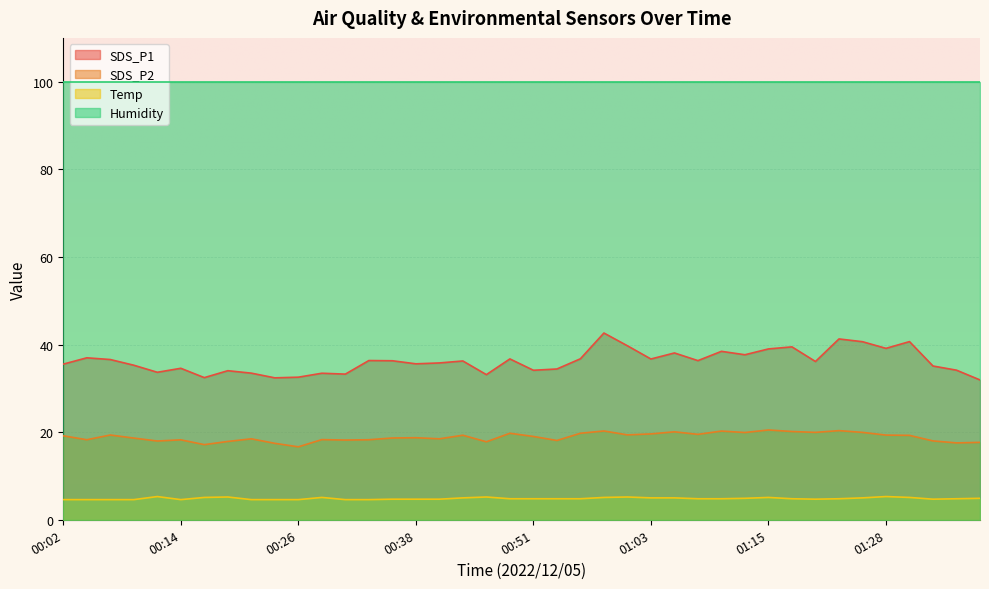

At which label does SDS_P2 reach its peak?

01:15